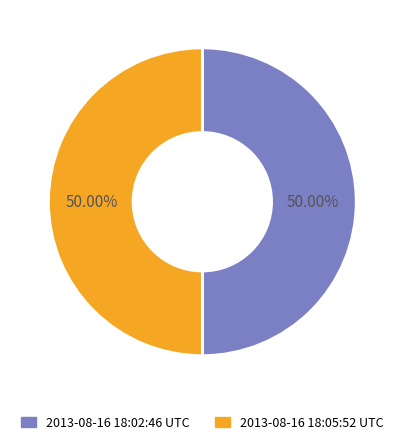

What percentage is NOT represented by 2013-08-16 18:05:52 UTC?

50.0%